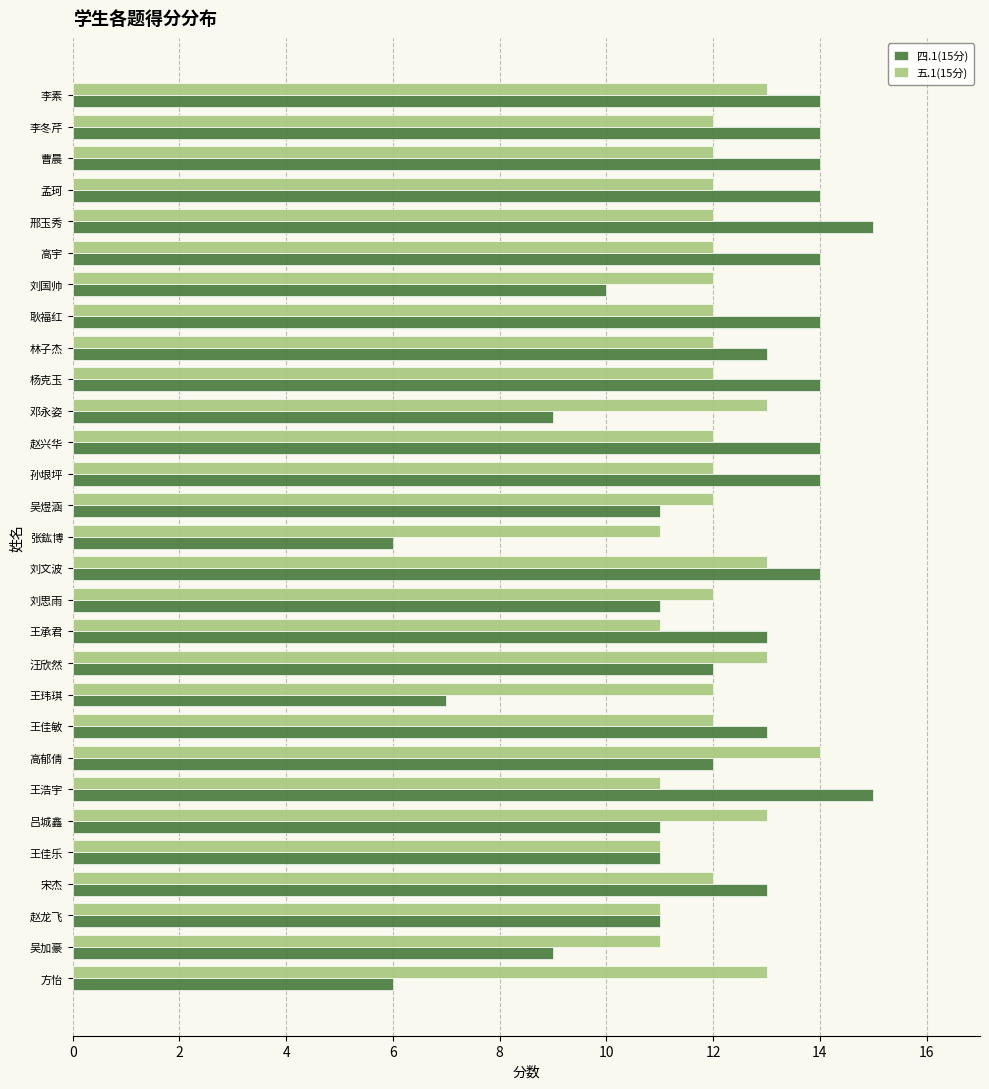

The 四.1(15分) series shows 9 at 邓永姿. True or false?

True